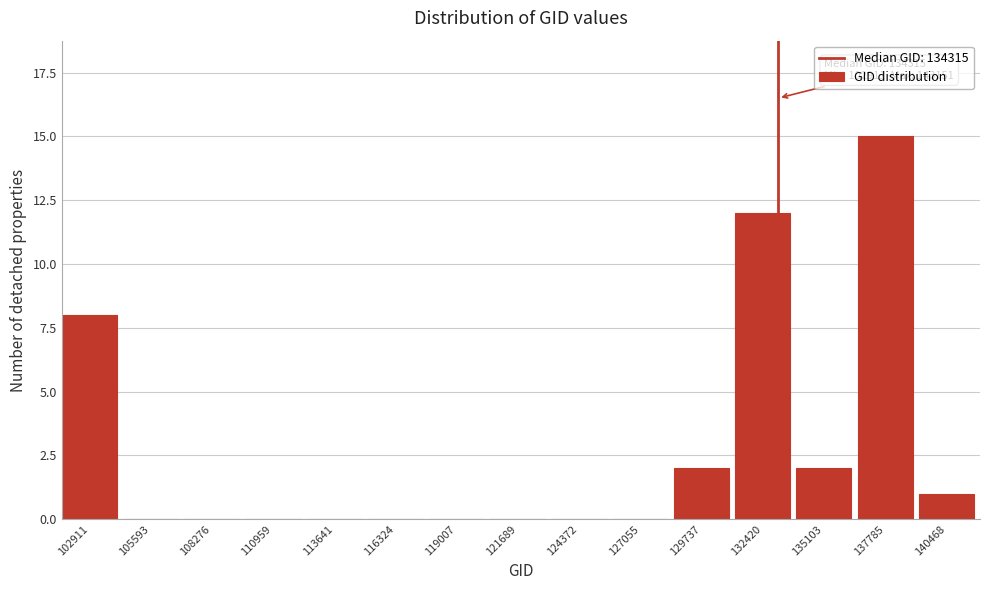

Reading left to right, what are all the values shown in this chart?

102911=8	105593=0	108276=0	110959=0	113641=0	116324=0	119007=0	121689=0	124372=0	127055=0	129737=2	132420=12	135103=2	137785=15	140468=1